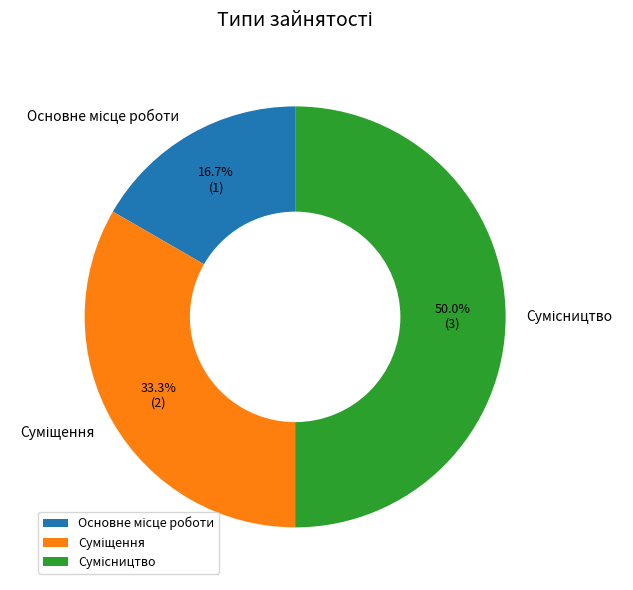

How many segments does this pie chart have?

3